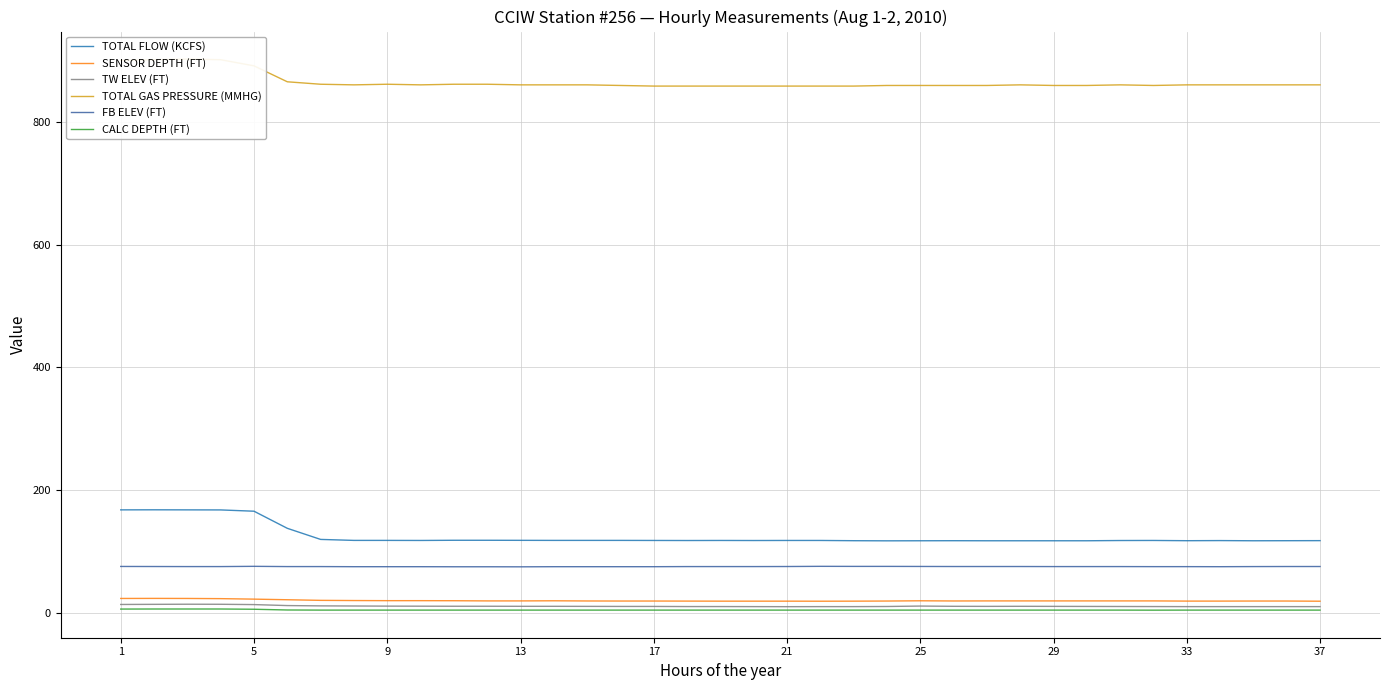

What is the smallest value displayed?

4.2